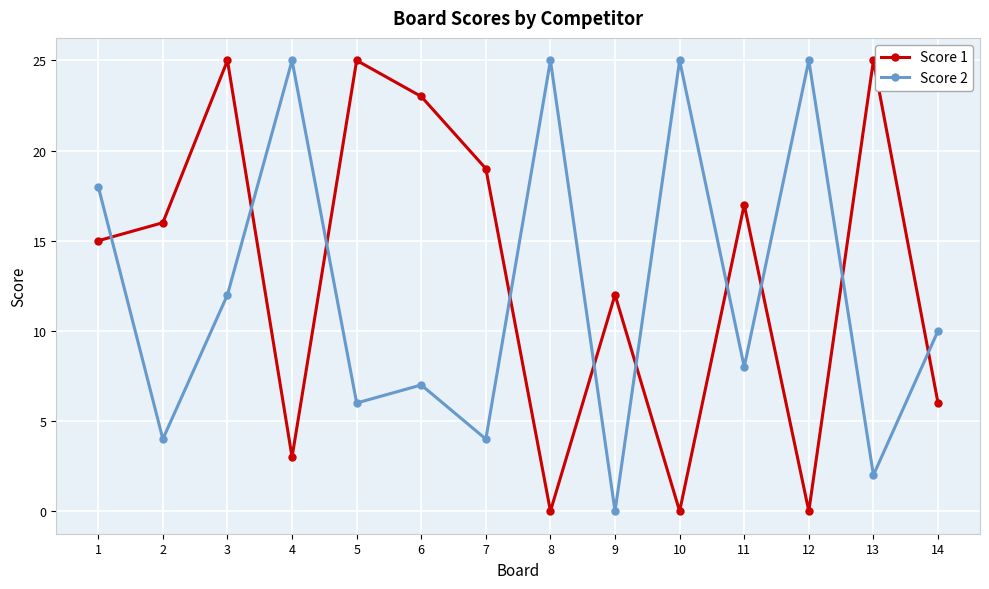

What are all the series names shown in the legend?

Score 1, Score 2